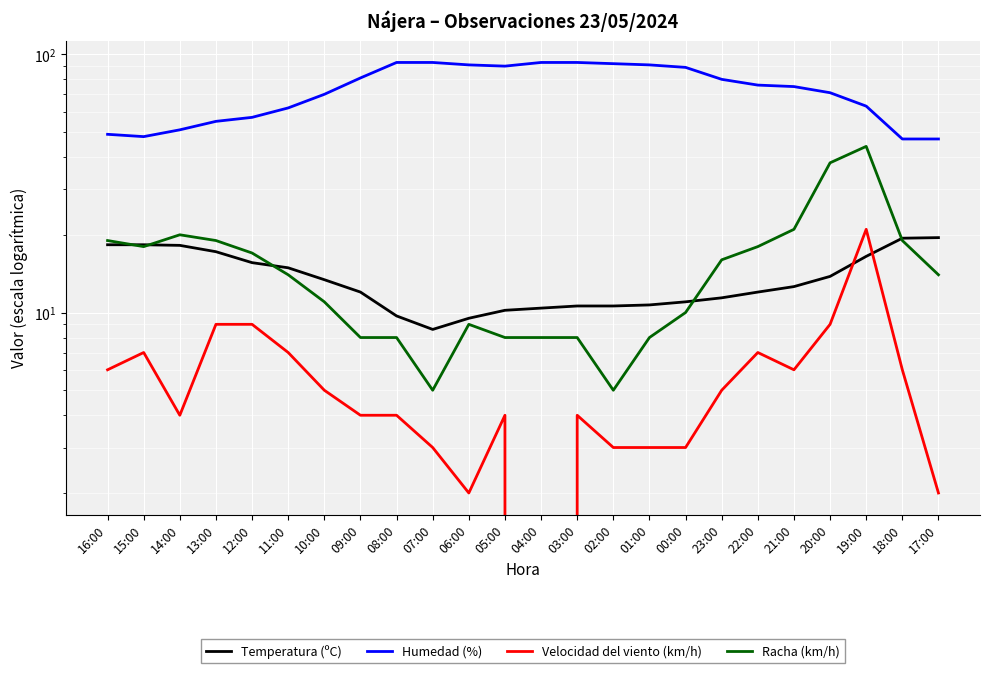

True or false: Humedad (%) and Velocidad del viento (km/h) cross at least once.

False